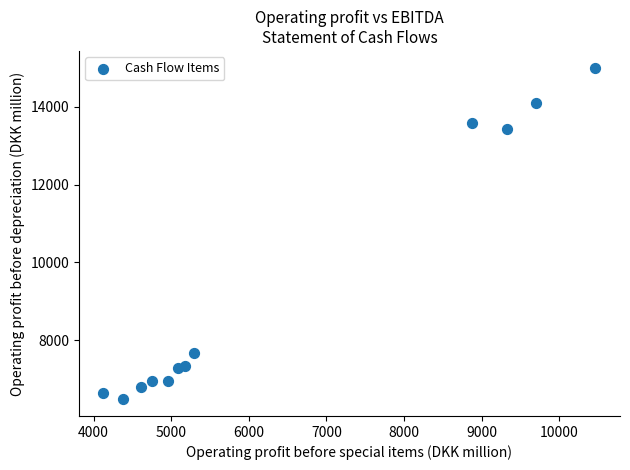

What is the average Y value?

9349